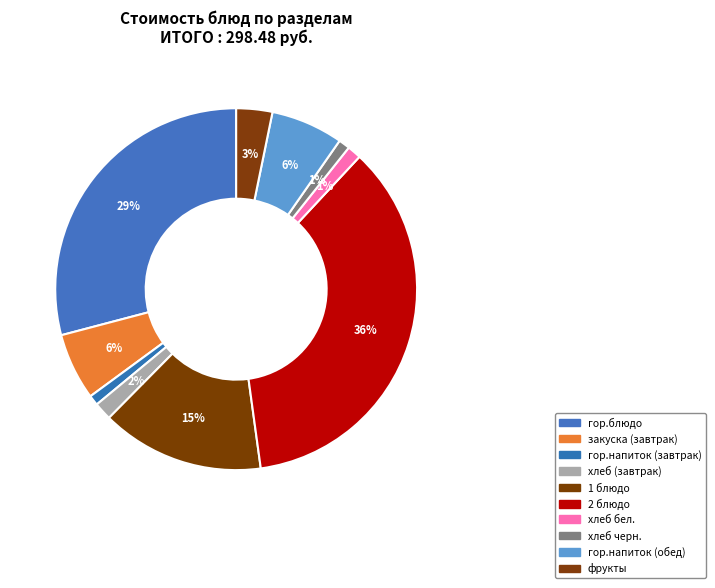

To the nearest percent, what portion does гор.напиток (обед) represent?

6%